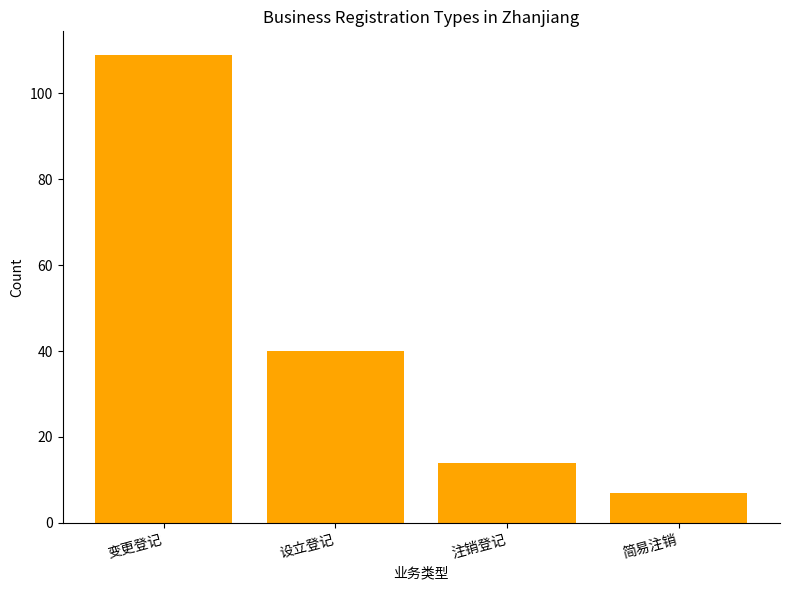

Does the chart contain any negative values?

No